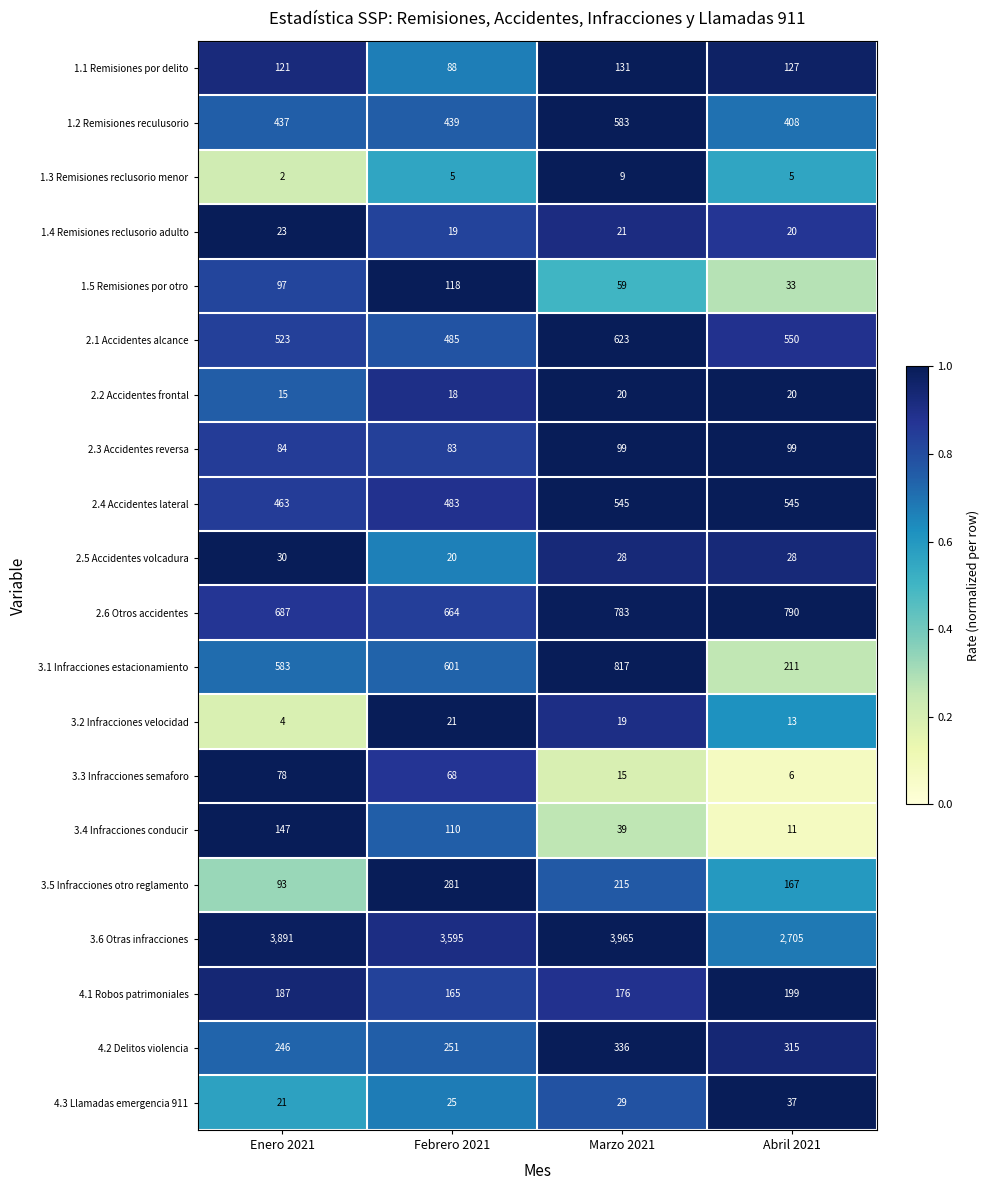

What is the spread (max minus min) of values at Abril 2021?

2700